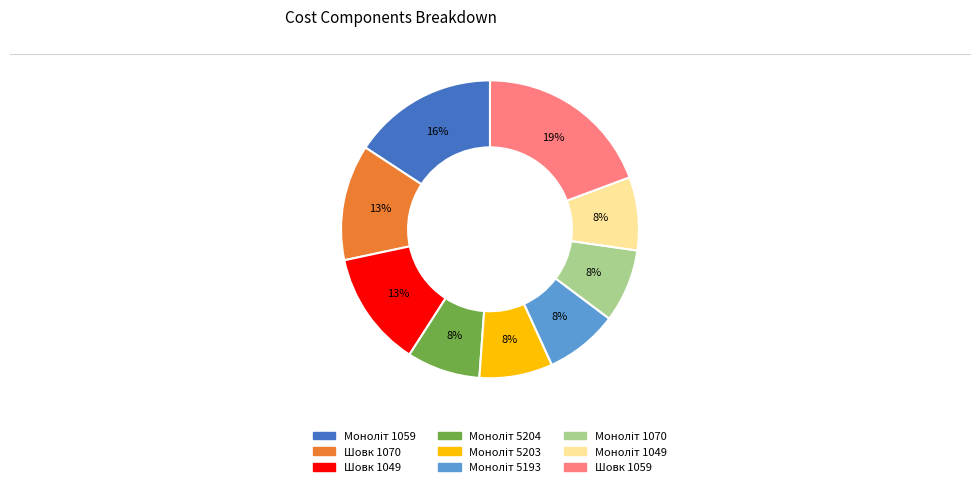

What percentage is the Шовк 1059 slice, to the nearest percent?

19%